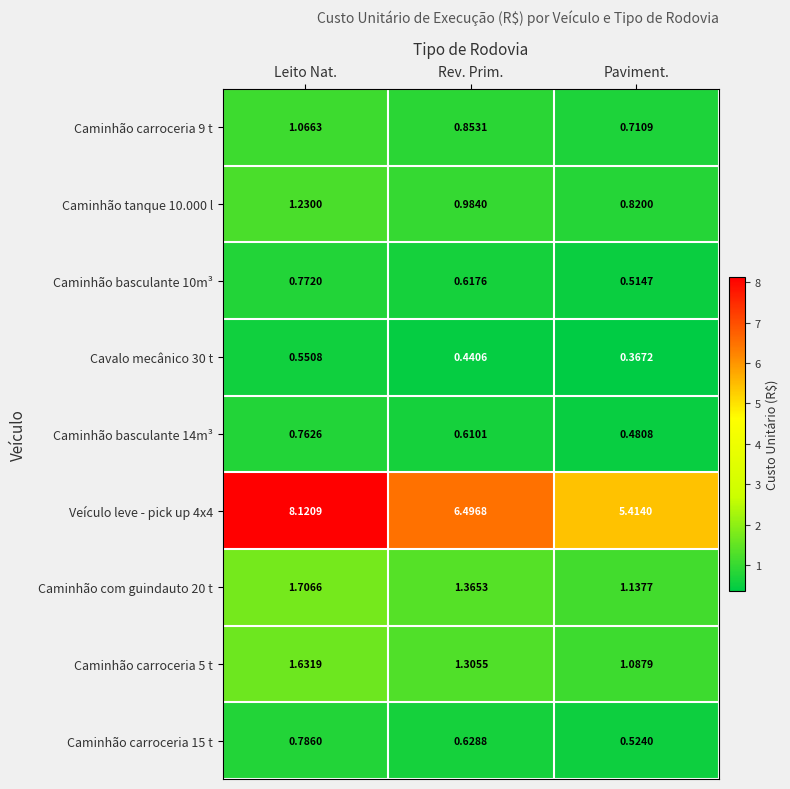

At which label does Caminhão tanque 10.000 l reach its peak?

Leito Nat.